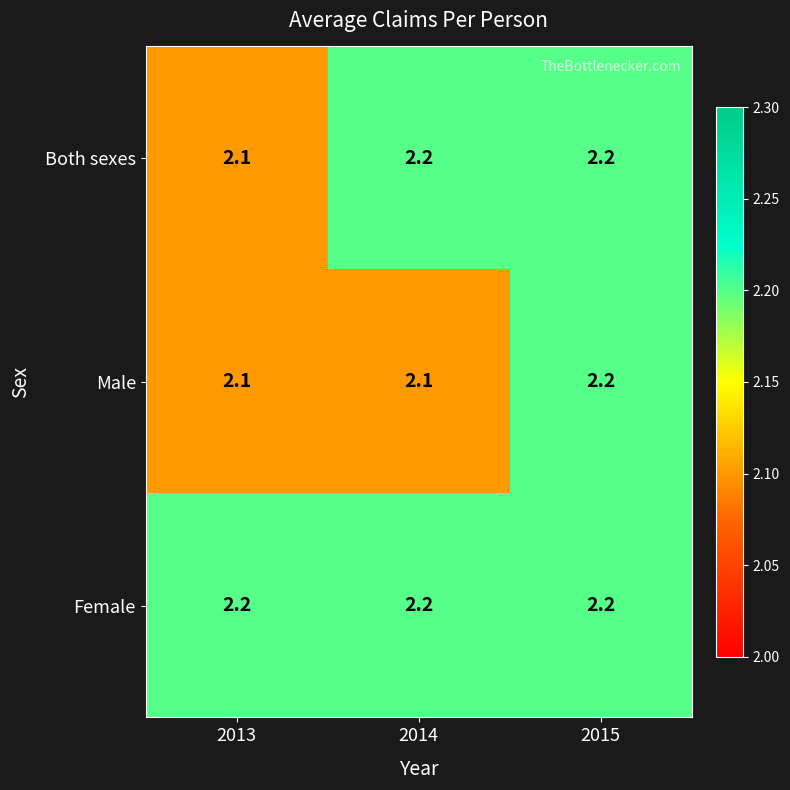

How many data points does each series have?

3